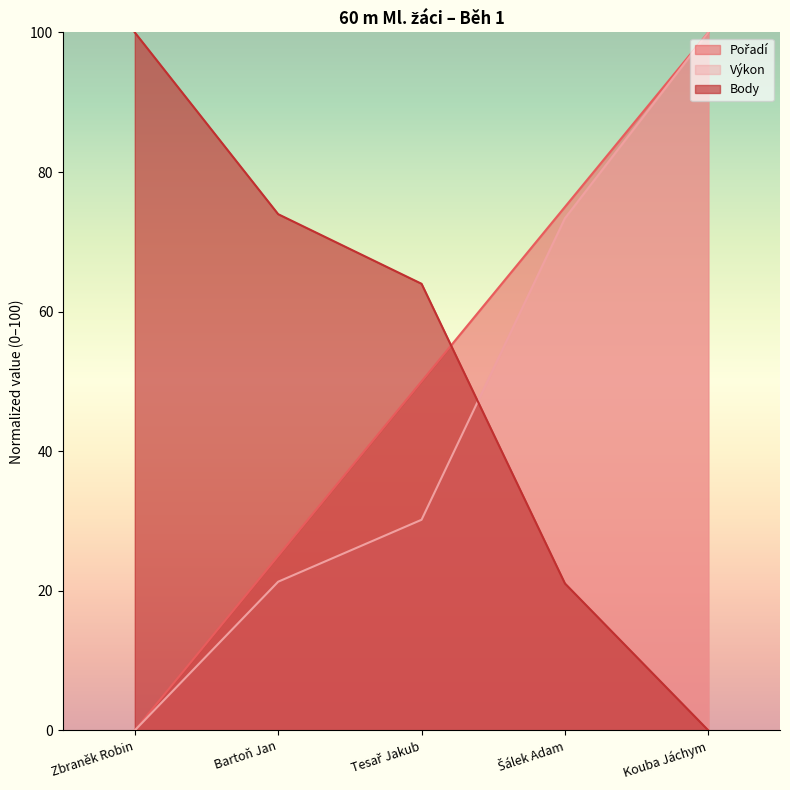

Rank the series by their average value, from highest to lowest.

Body, Pořadí, Výkon